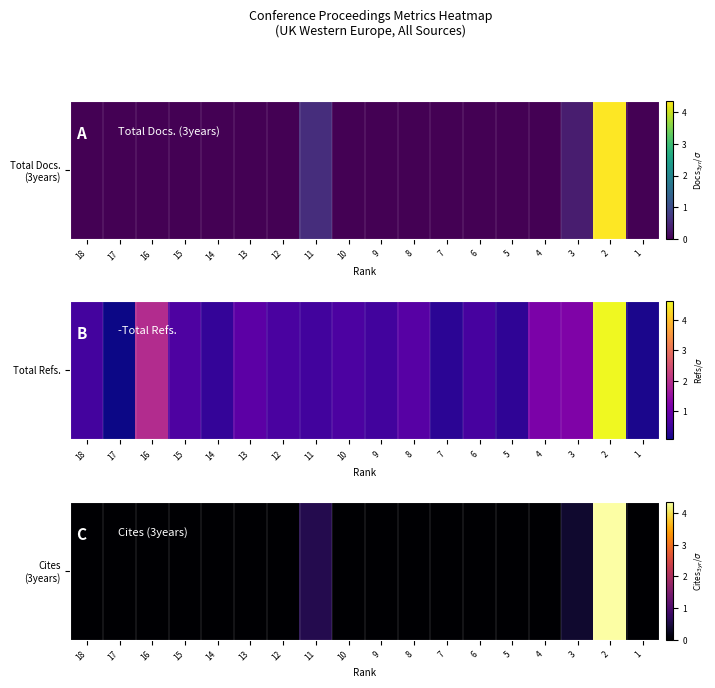

How many values exceed 0?

3